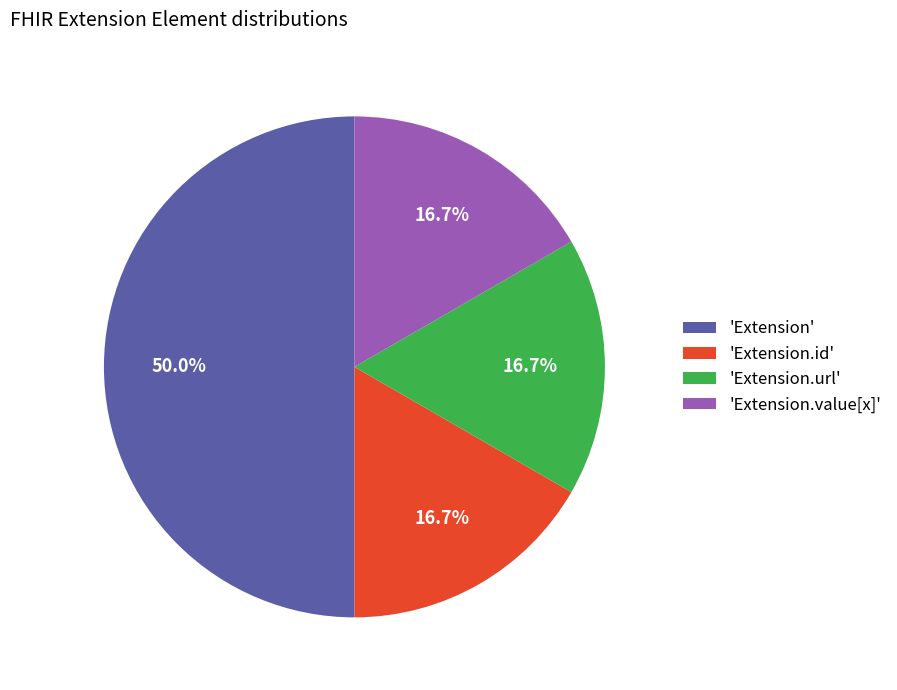

What is the ratio of the value at 'Extension.url' to the value at 'Extension.id'?

1.0